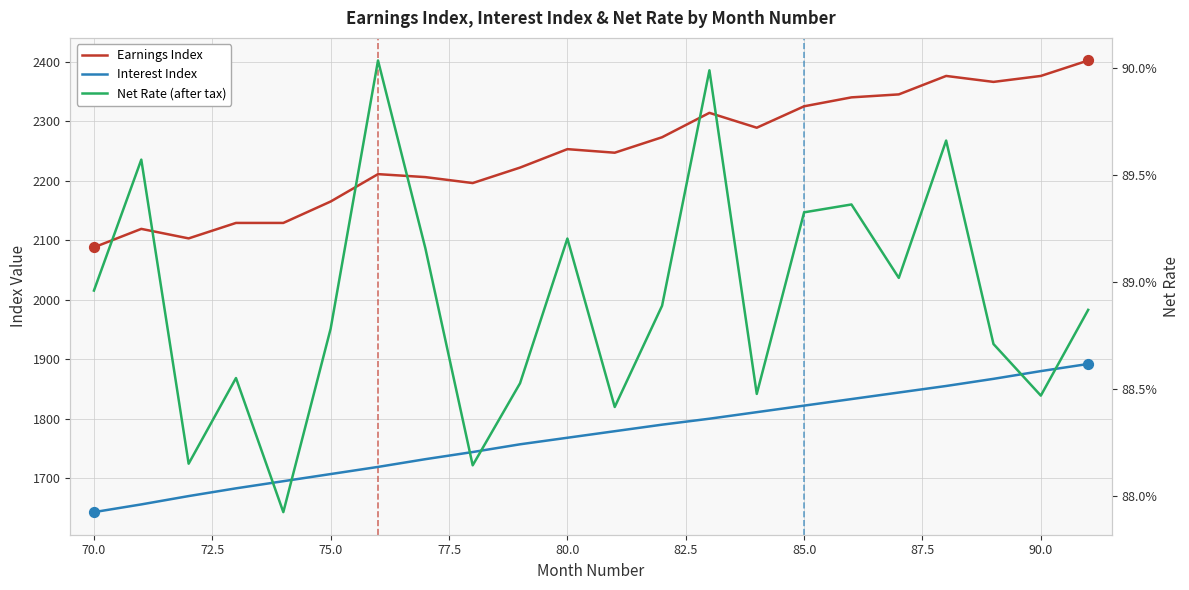

At how many categories does at least one series exceed 2293?

8